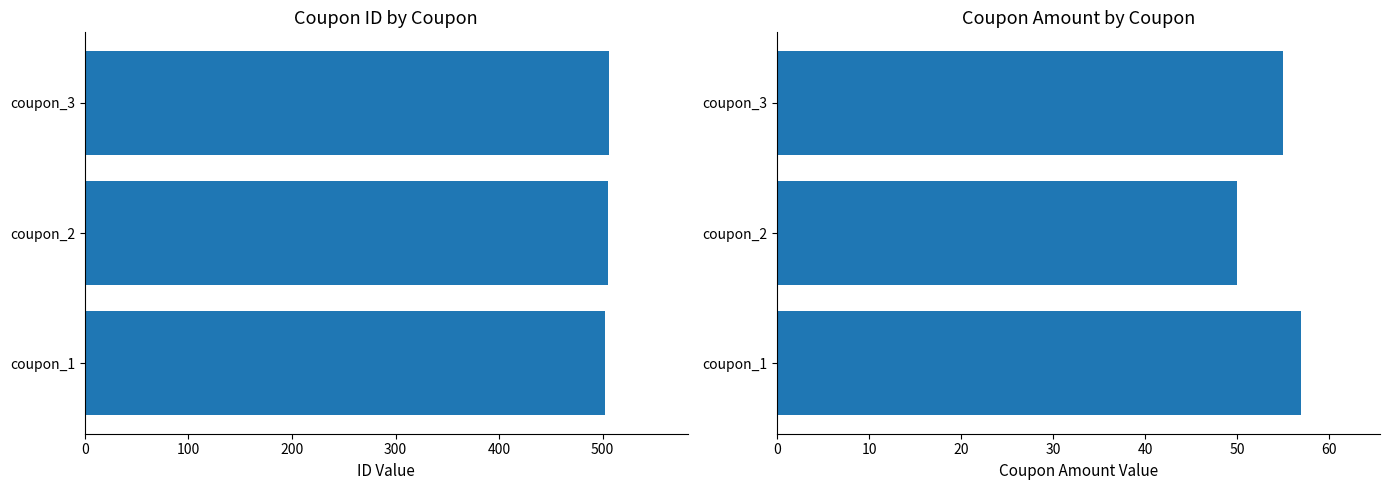

What is the sum of the coupon_amount values at 100 and 0?

107